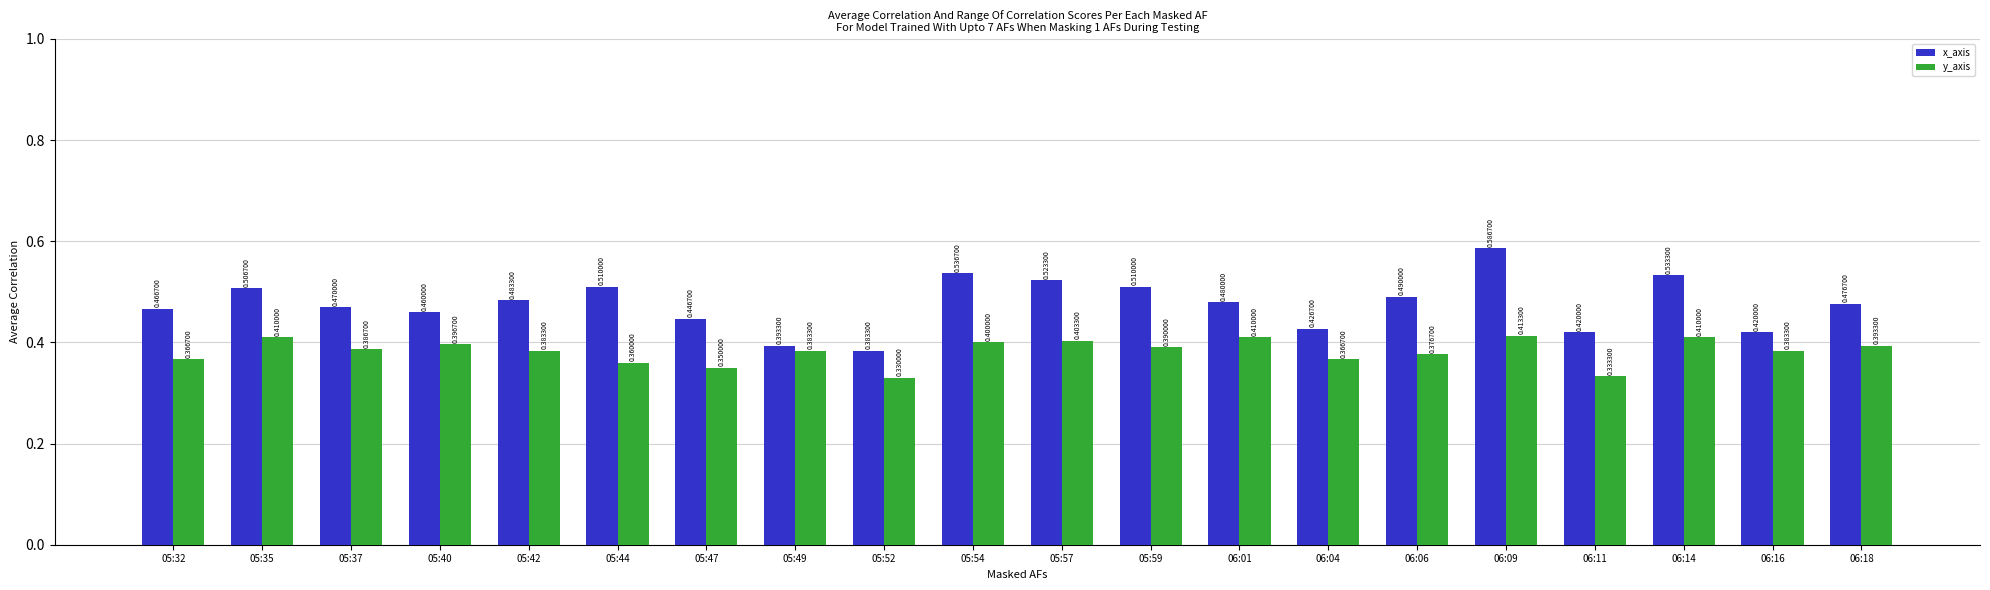

Which series has the widest spread of values?

x_axis